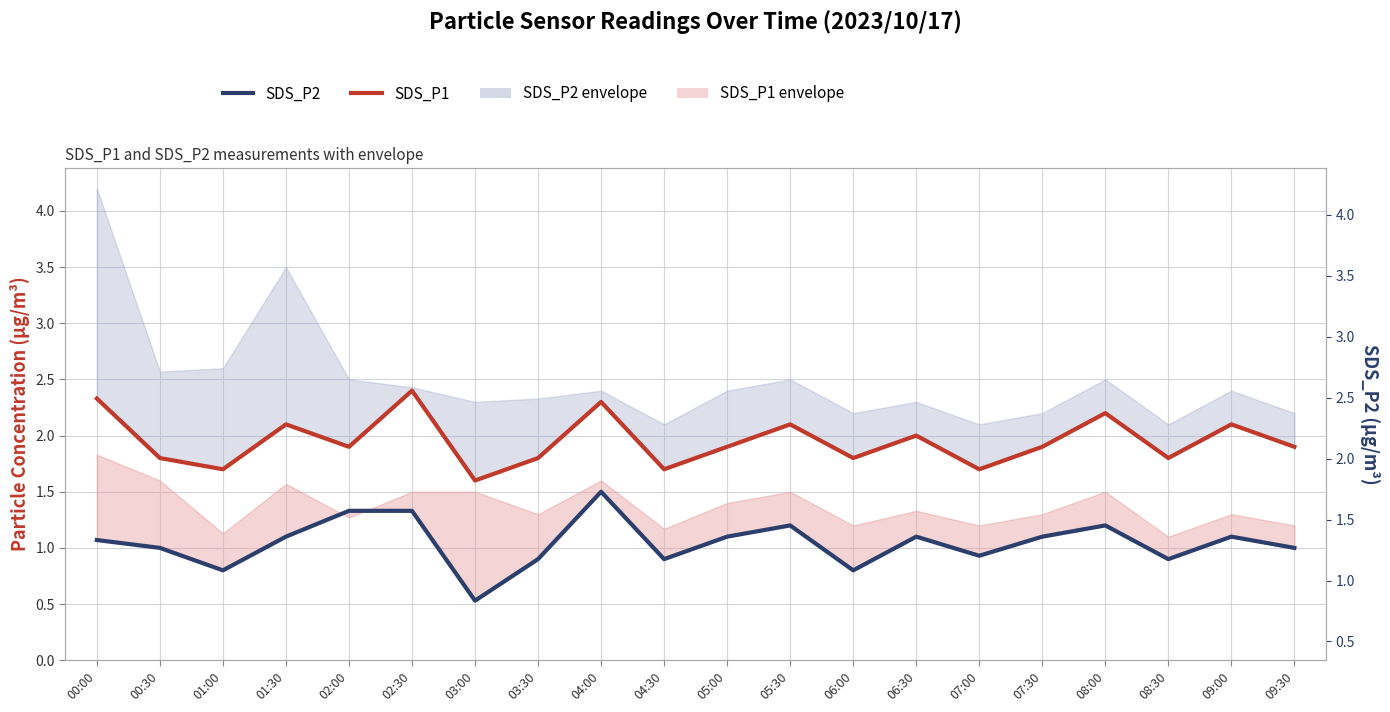

What is the label of the 8th point from the left?

03:30